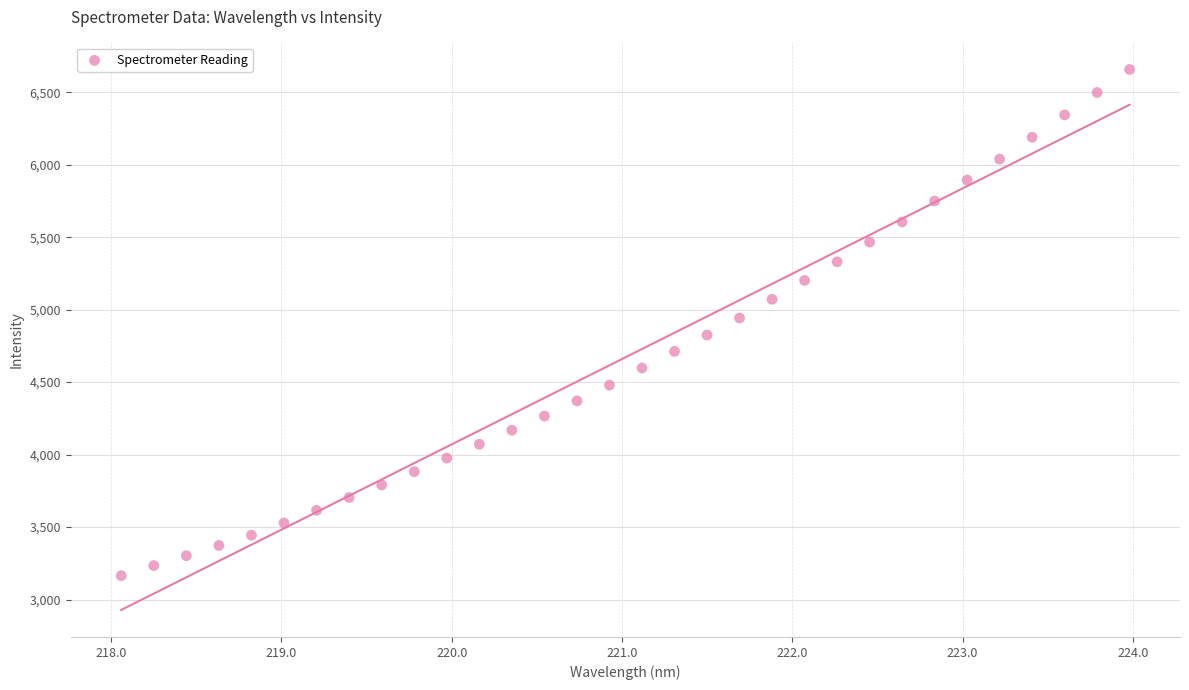

What is the range of X values (max minus min)?

5.9